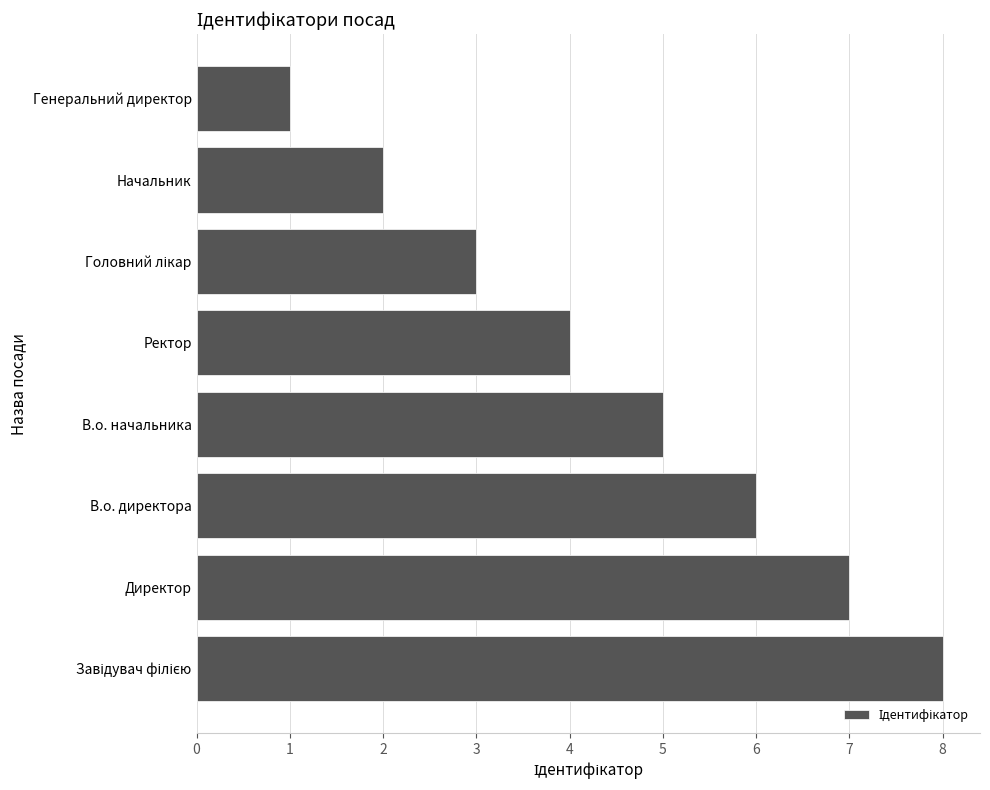

What is the difference between the maximum and minimum values?

7